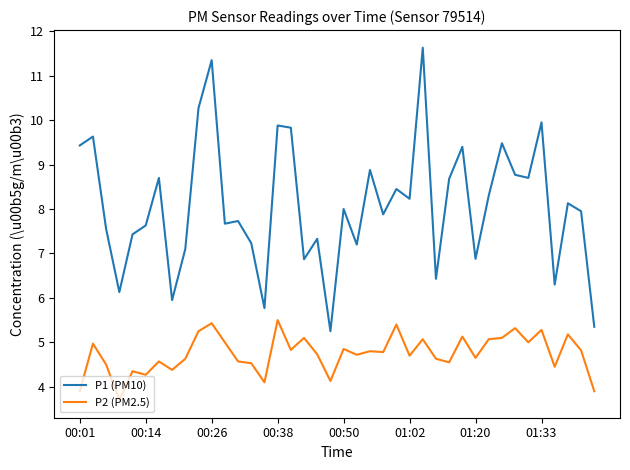

True or false: P1 (PM10) and P2 (PM2.5) cross at least once.

False